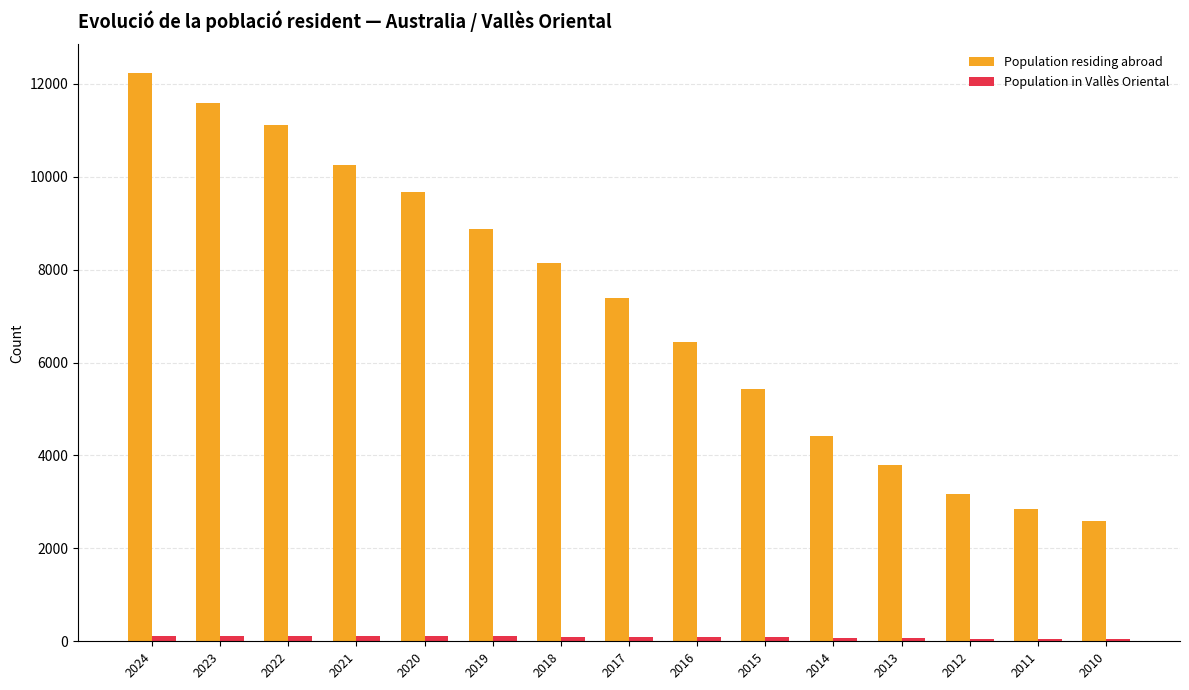

What is the difference between the maximum and minimum values in the Population residing abroad series?

9646